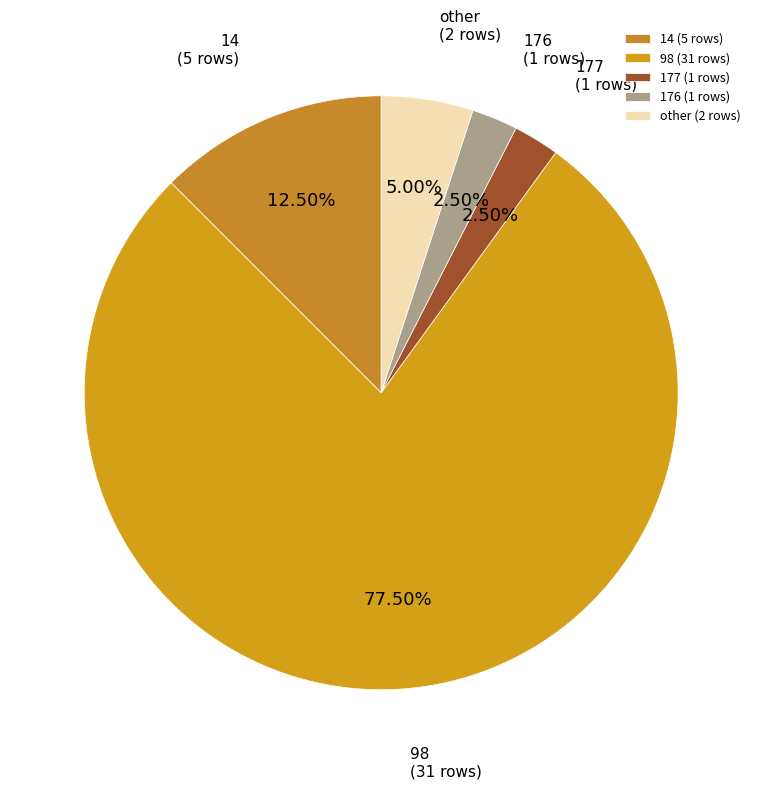

Count the number of slices in the pie.

5